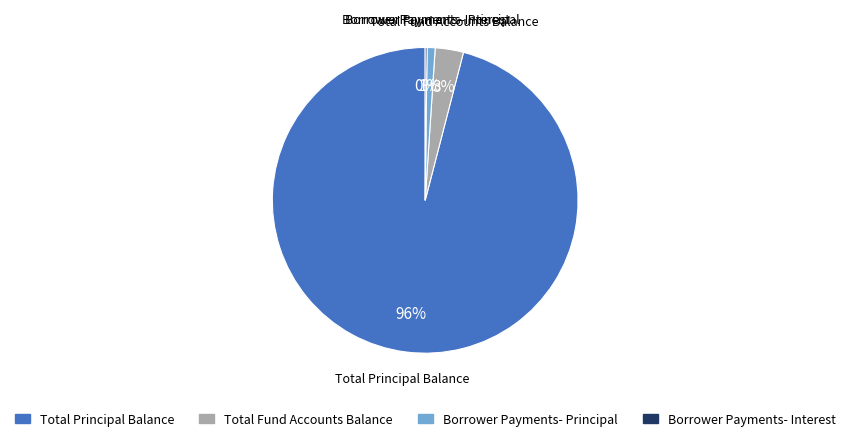

Do Total Principal Balance and Total Fund Accounts Balance together represent more than half of the pie?

Yes